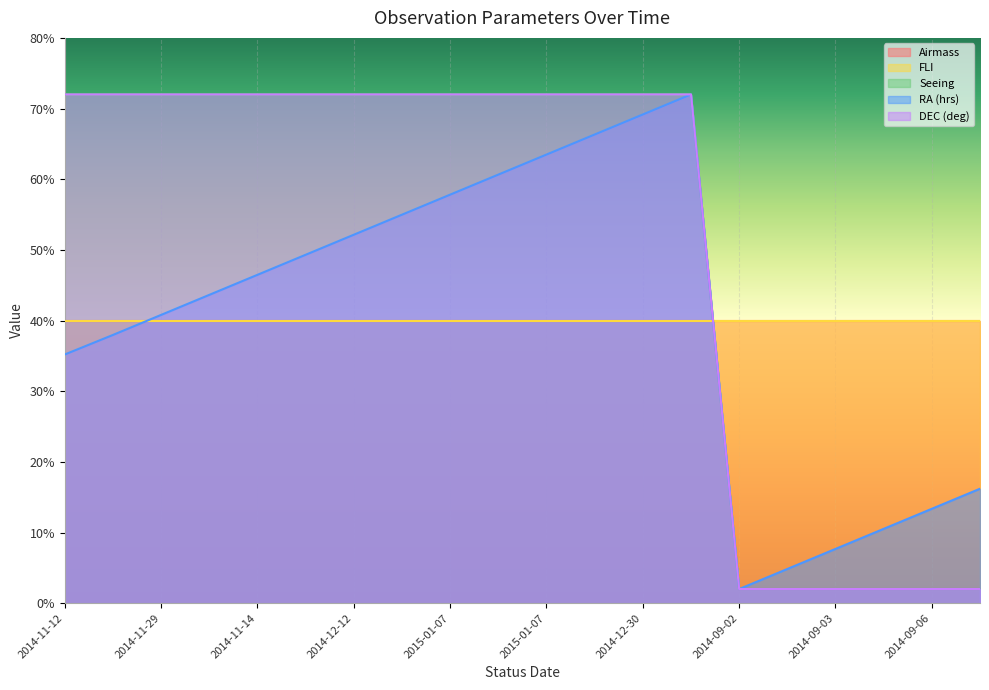

Does the chart display data point markers on the line(s)?

No